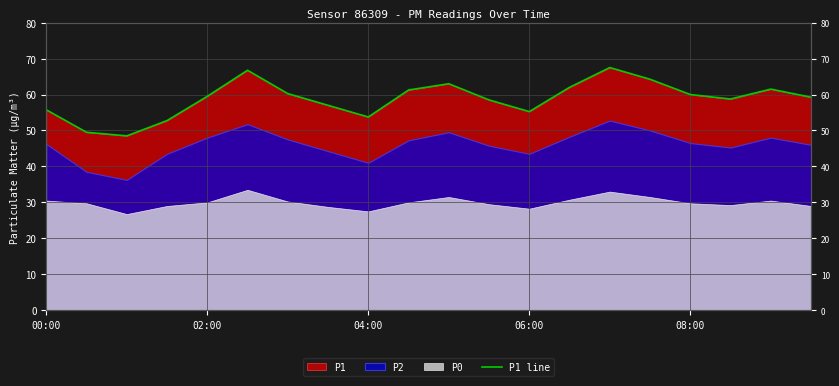

What is the change in value from 00:00 to 17?

+3.0